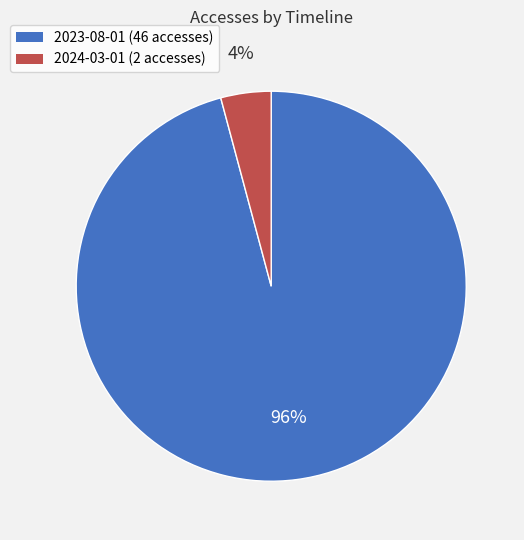

Between 2024-03-01 and 2023-08-01, which is larger?

2023-08-01